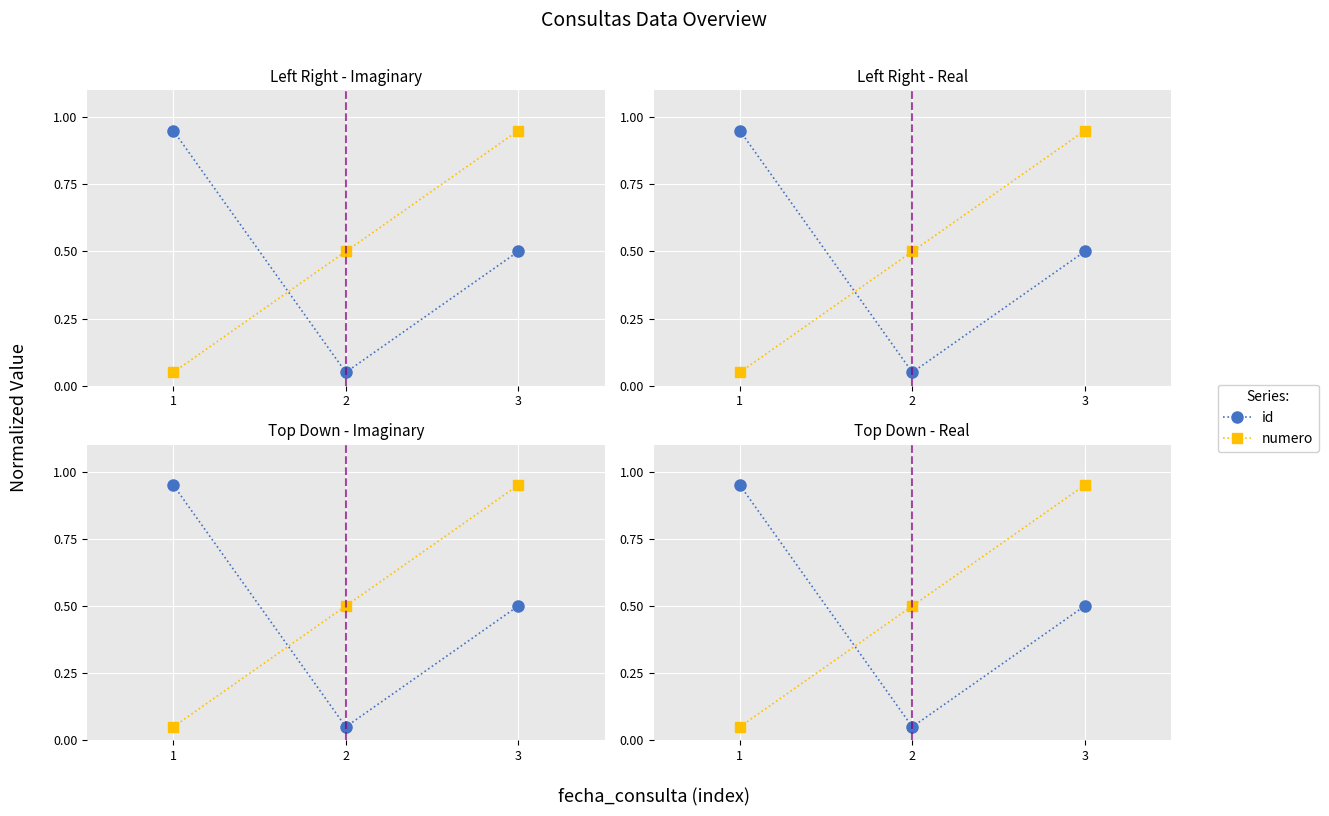

Reading left to right, transcribe all the data shown in this chart.

id: 0.9	0.1	0.5
numero: 0.1	0.5	0.9